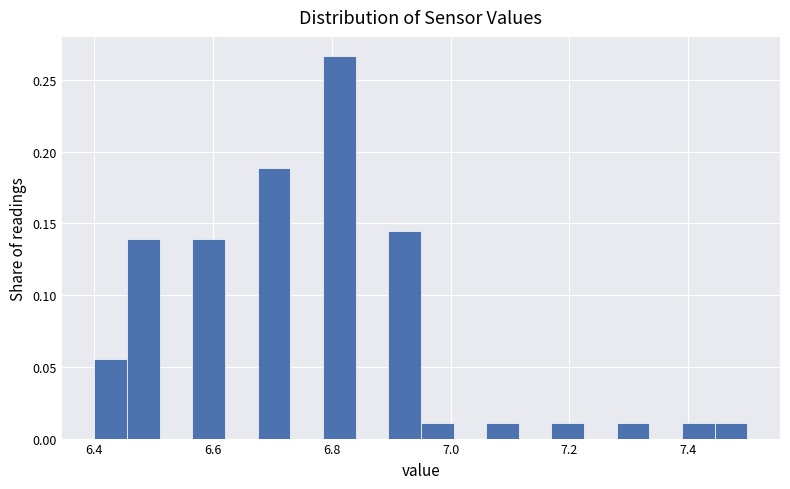

Read against the x-axis, roughly where is the centre of the tallest bar?

6.82